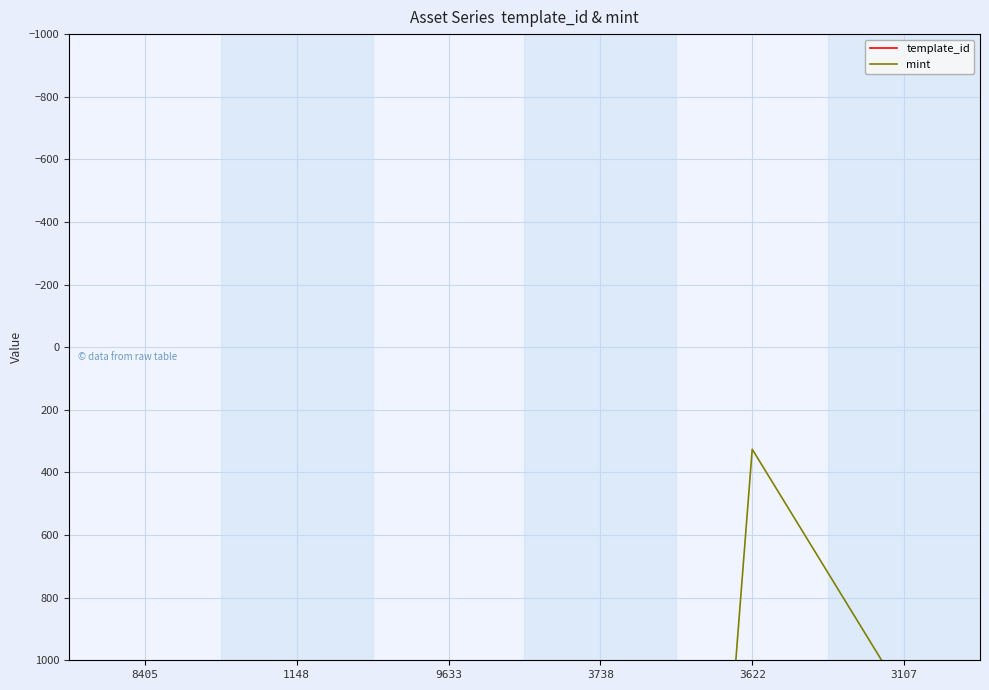

At which category is the sum across all series the highest?

3107